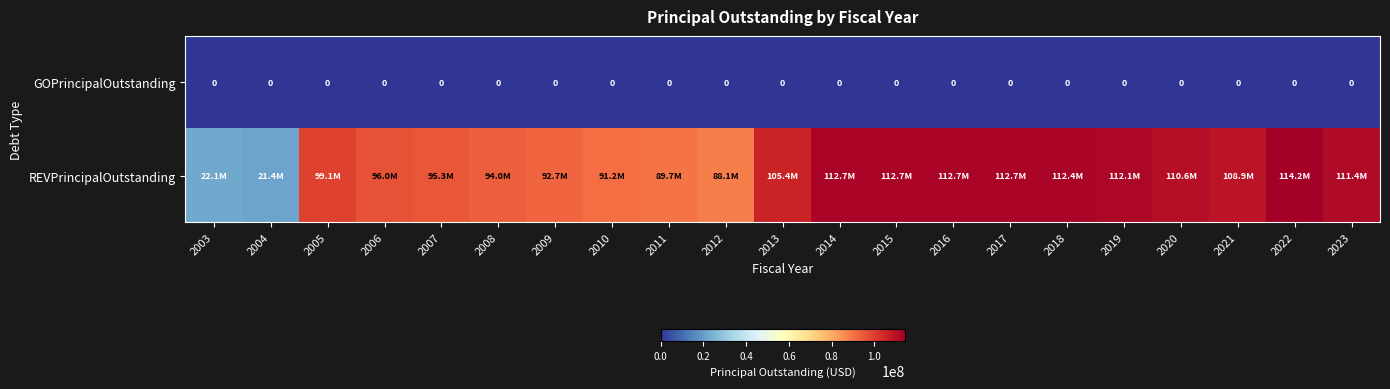

Rank the series at 2006 from lowest to highest value.

GOPrincipalOutstanding, REVPrincipalOutstanding